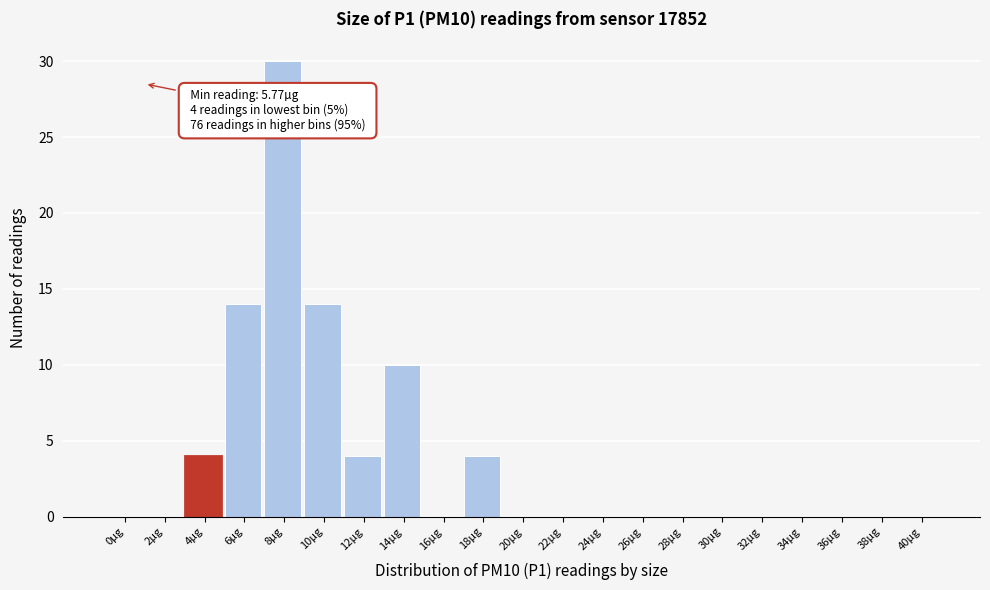

Reading right to left, extract all data points from this chart.

40µg=0	38µg=0	36µg=0	34µg=0	32µg=0	30µg=0	28µg=0	26µg=0	24µg=0	22µg=0	20µg=0	18µg=4	16µg=0	14µg=10	12µg=4	10µg=14	8µg=30	6µg=14	4µg=4	2µg=0	0µg=0